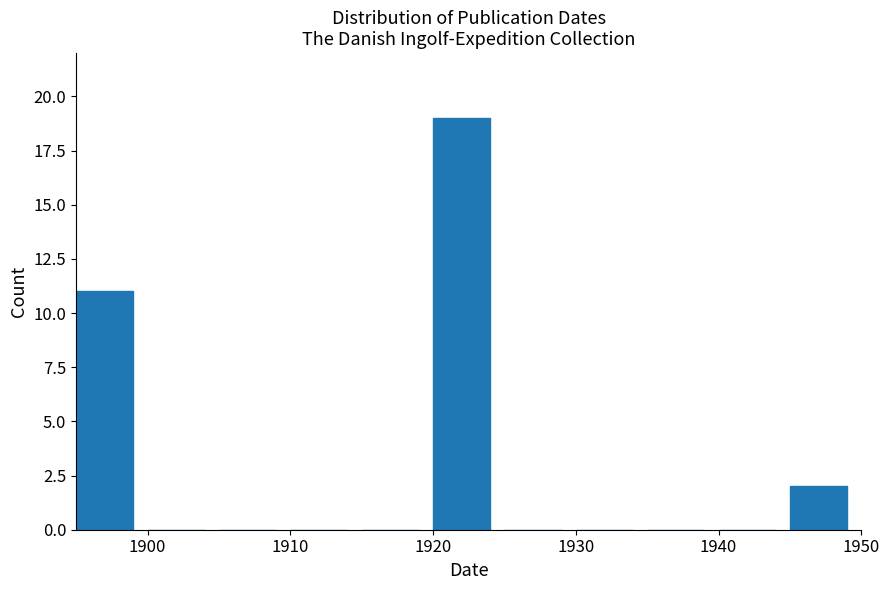

Reading left to right, list every bar in this chart as the range it spans on the x-axis followed by its height. The values are not printed on the chart, so give them approximately, as read against the axis.

1895 to 1900: 11
1900 to 1905: 0
1905 to 1910: 0
1910 to 1915: 0
1915 to 1920: 0
1920 to 1925: 19
1925 to 1930: 0
1930 to 1935: 0
1935 to 1940: 0
1940 to 1945: 0
1945 to 1950: 2